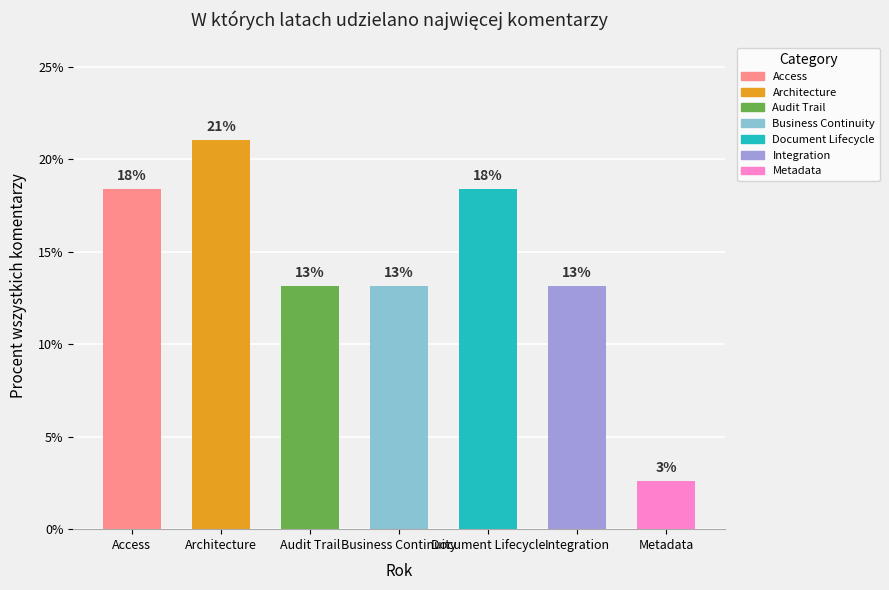

How many bars are there in total?

7